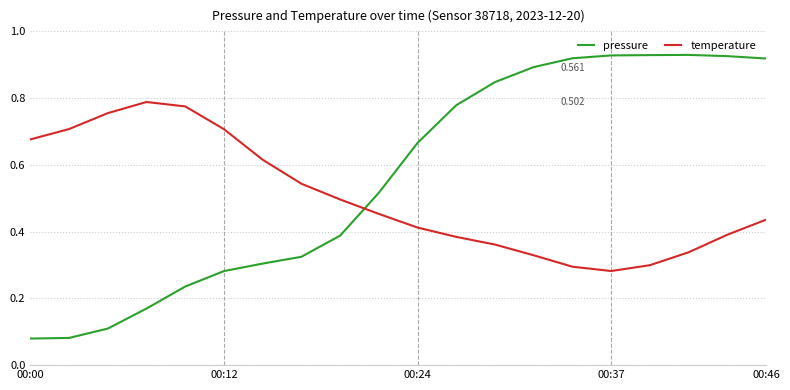

Rank the series by their average value, from lowest to highest.

temperature, pressure